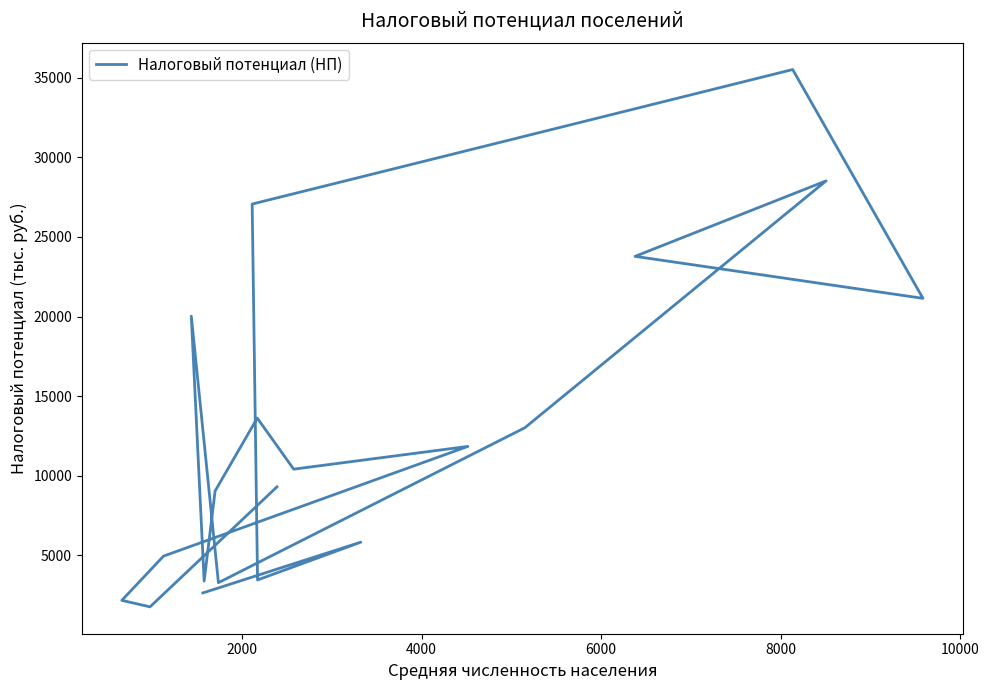

How many lines are shown in the chart?

1